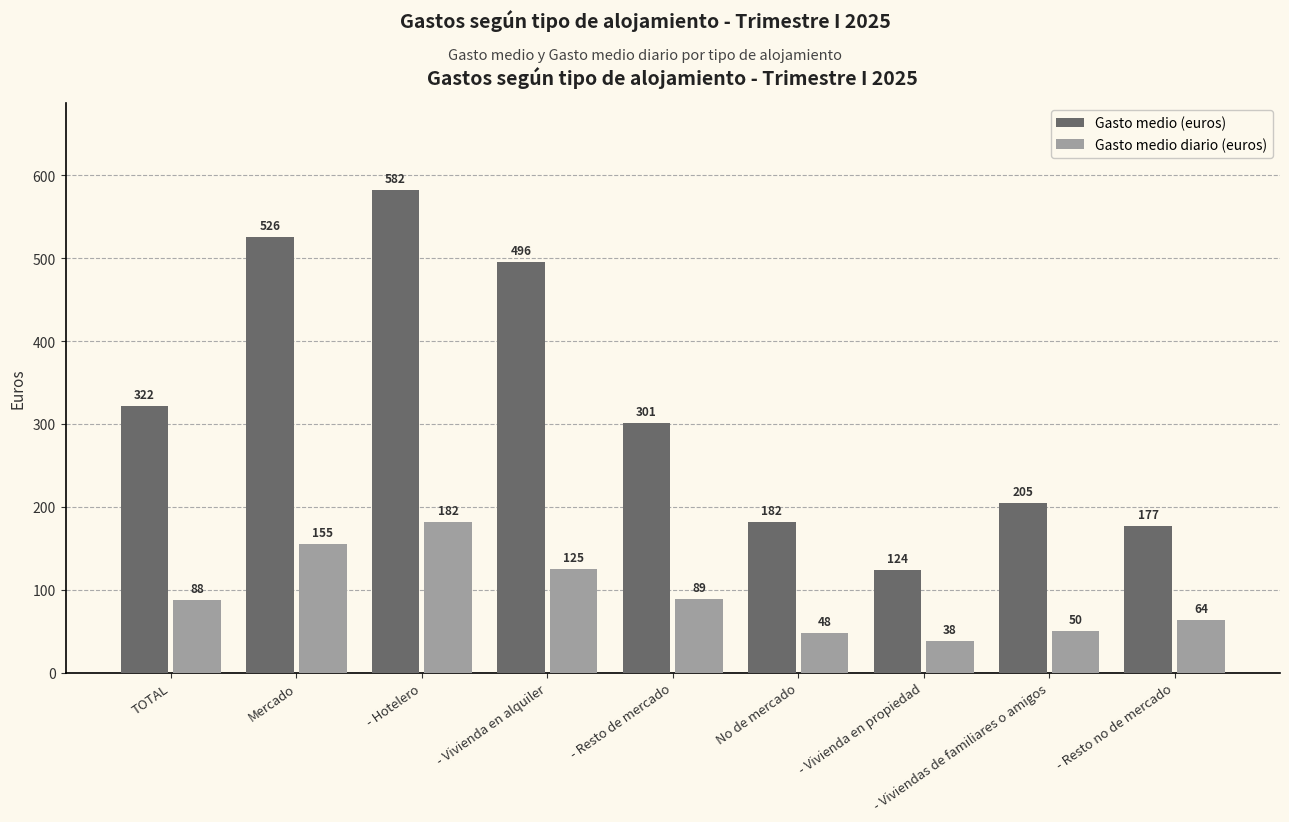

Count the number of data series in this chart.

2